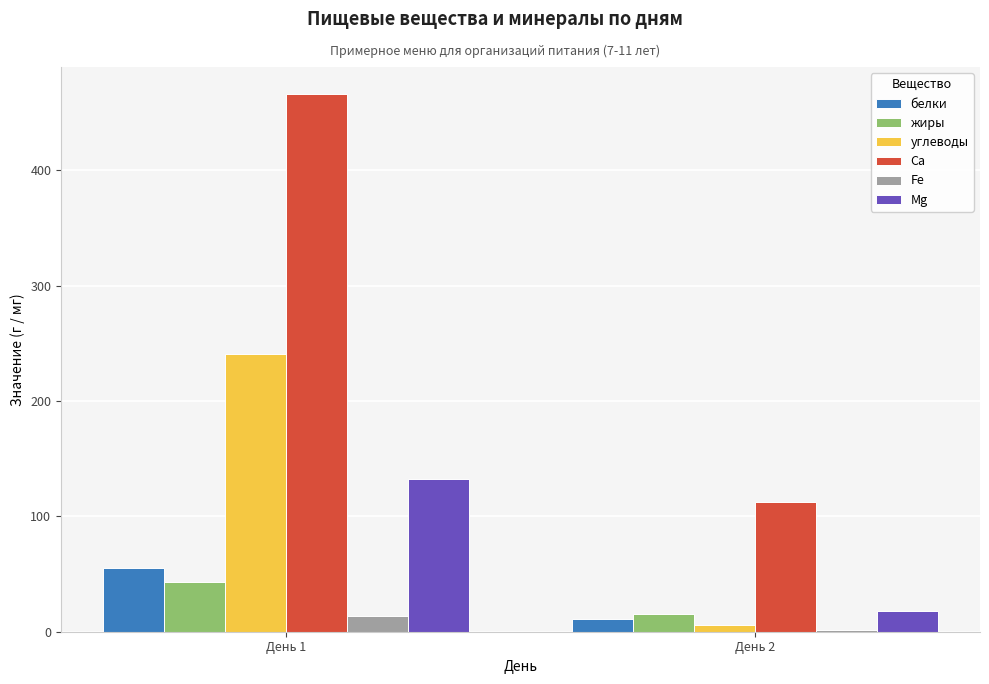

What is the sum of all Fe values?

15.6